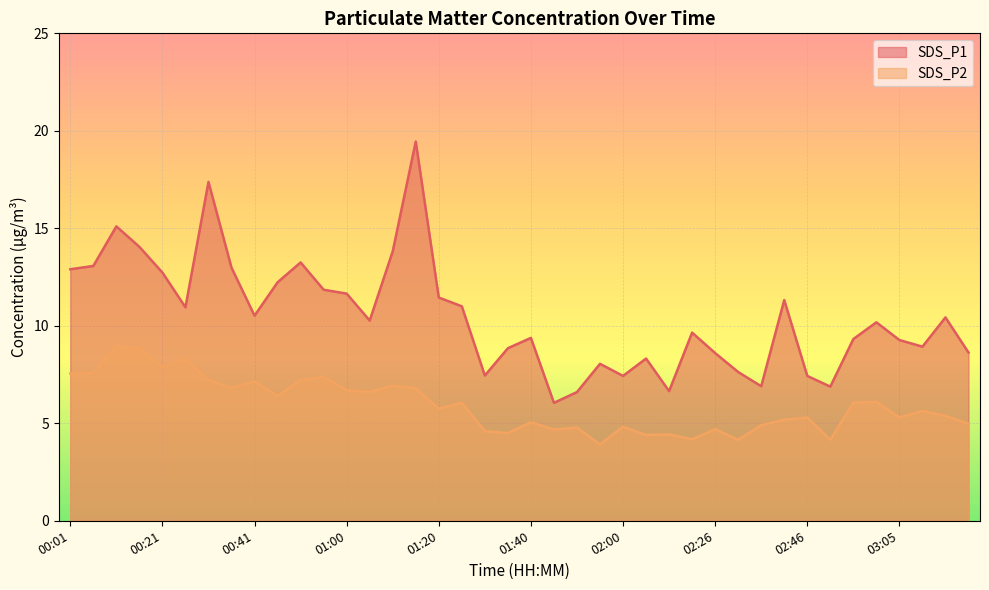

What is the highest value of the SDS_P1 series?

19.4